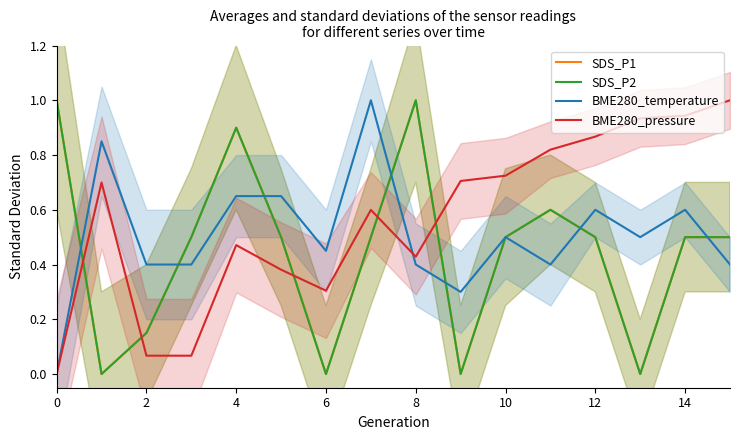

What is the label of the 4th point from the right?

12